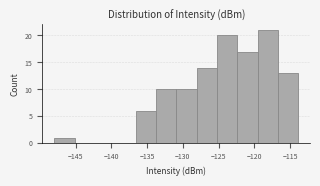

Reading left to right, transcribe this chart: for each bar, give the range it covers on the x-axis and its height. Neither the bar edges nor the heights are printed on the chart, so give them approximately, as read against the axes.

-148.0 to -145.0: 1
-145.0 to -142.5: 0
-142.5 to -139.5: 0
-139.5 to -136.5: 0
-136.5 to -134.0: 6
-134.0 to -131.0: 10
-131.0 to -128.0: 10
-128.0 to -125.0: 14
-125.0 to -122.5: 20
-122.5 to -119.5: 17
-119.5 to -116.5: 21
-116.5 to -114.0: 13